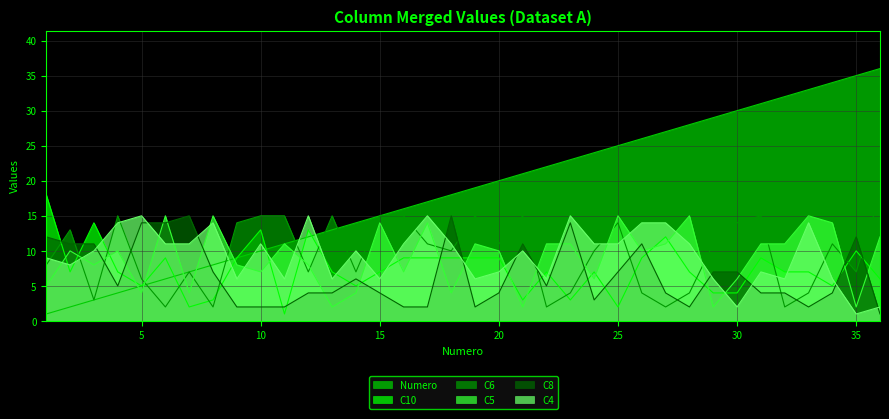

Reading right to left, extract all data points from this chart.

Numero: 36	35	34	33	32	31	30	29	28	27	26	25	24	23	22	21	20	19	18	17	16	15	14	13	12	11	10	9	8	7	6	5	4	3	2	1
C10: 6	10	5	7	7	9	4	4	7	12	9	2	7	3	7	3	9	9	9	9	9	7	5	7	13	1	13	9	3	2	9	5	7	14	7	18
C6: 18	7	11	4	2	15	14	11	4	2	4	14	10	4	2	15	11	15	10	11	15	15	7	15	7	15	15	14	2	7	2	6	15	3	13	8
C5: 12	2	14	15	11	11	6	2	15	11	10	15	6	11	11	2	10	11	4	14	7	14	4	2	8	11	7	8	15	4	15	4	10	8	10	5
C8: 1	12	4	2	4	4	7	7	2	4	11	7	3	14	5	11	4	2	15	2	2	4	6	4	4	2	2	2	7	15	14	14	5	11	11	12
C4: 2	1	6	14	6	7	2	6	11	14	14	11	11	15	6	10	7	6	11	15	11	6	10	6	15	6	11	6	14	11	11	15	14	10	8	9